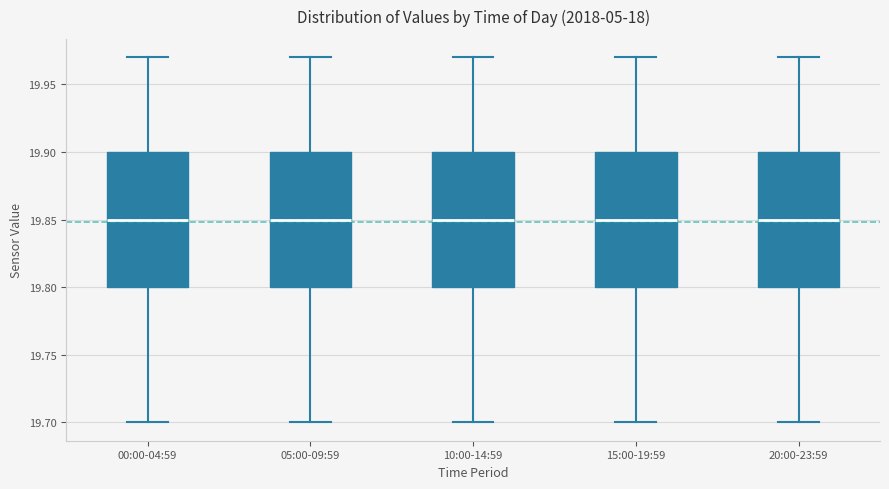

Reading left to right, transcribe this box plot: for each box, give where its median line is, the range the box spans, and where its two whiskers end, as read against the y-axis. The values are not printed on the chart, so give them approximately, as read against the axis.

00:00-04:59: median 19.85, box 19.80 to 19.90, whiskers 19.70 to 19.97
05:00-09:59: median 19.85, box 19.80 to 19.90, whiskers 19.70 to 19.97
10:00-14:59: median 19.85, box 19.80 to 19.90, whiskers 19.70 to 19.97
15:00-19:59: median 19.85, box 19.80 to 19.90, whiskers 19.70 to 19.97
20:00-23:59: median 19.85, box 19.80 to 19.90, whiskers 19.70 to 19.97